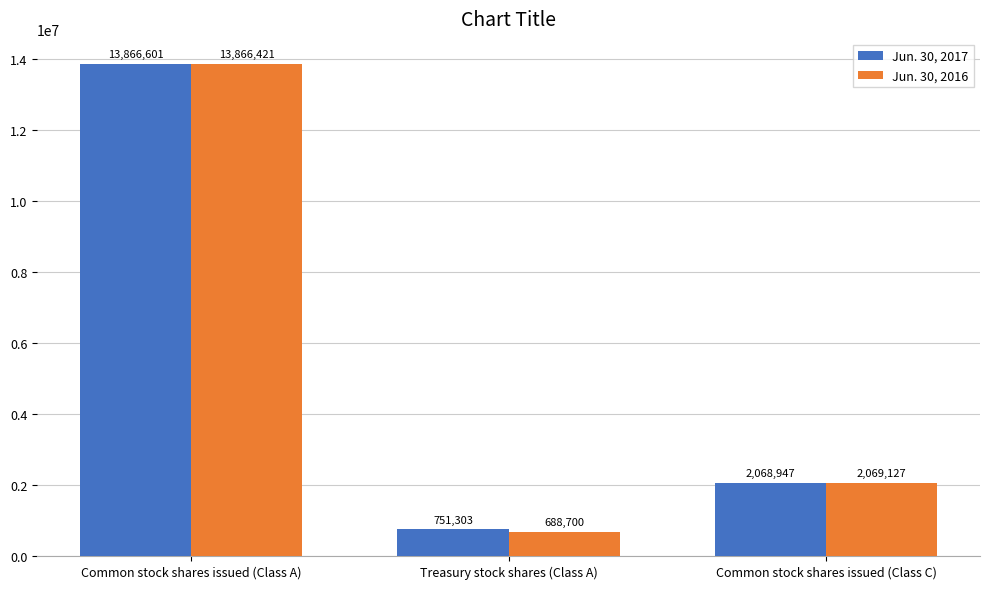

Where is Jun. 30, 2017 nearest to the value 7308952?

Common stock shares issued (Class C)